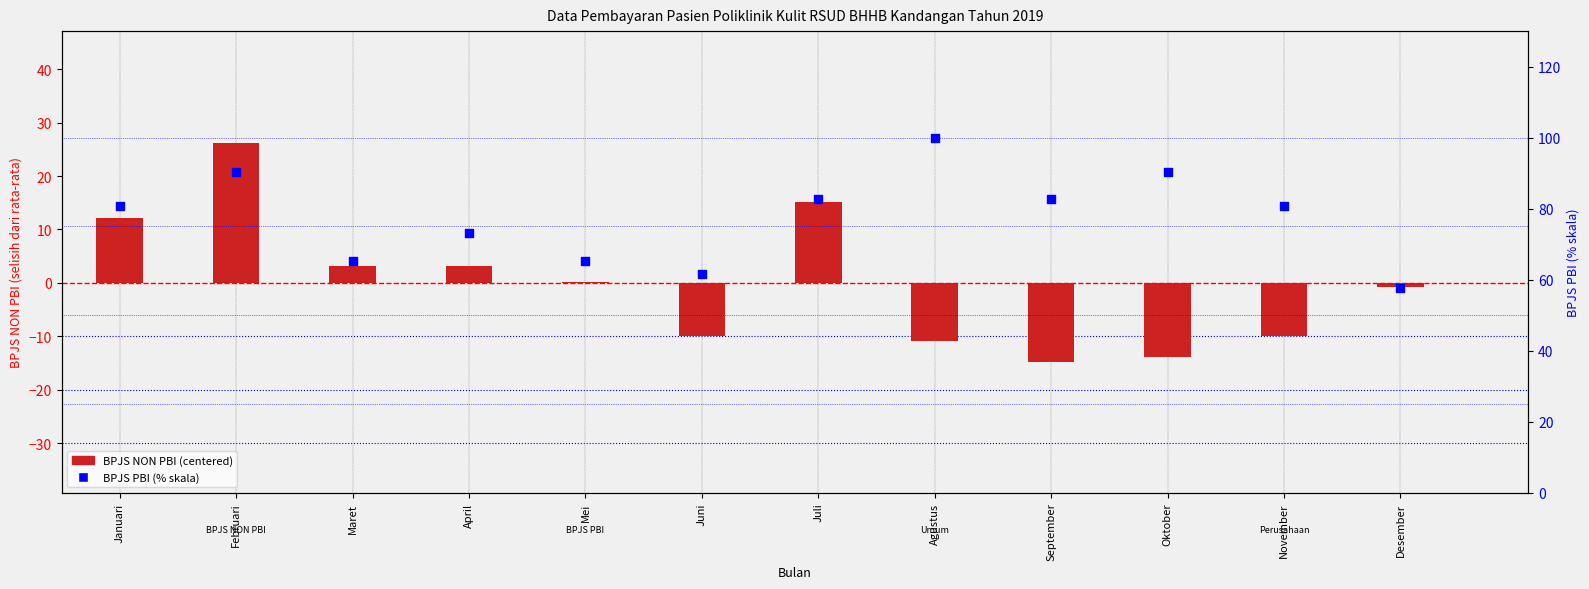

Which series reaches the minimum Y coordinate?

BPJS NON PBI (centered)